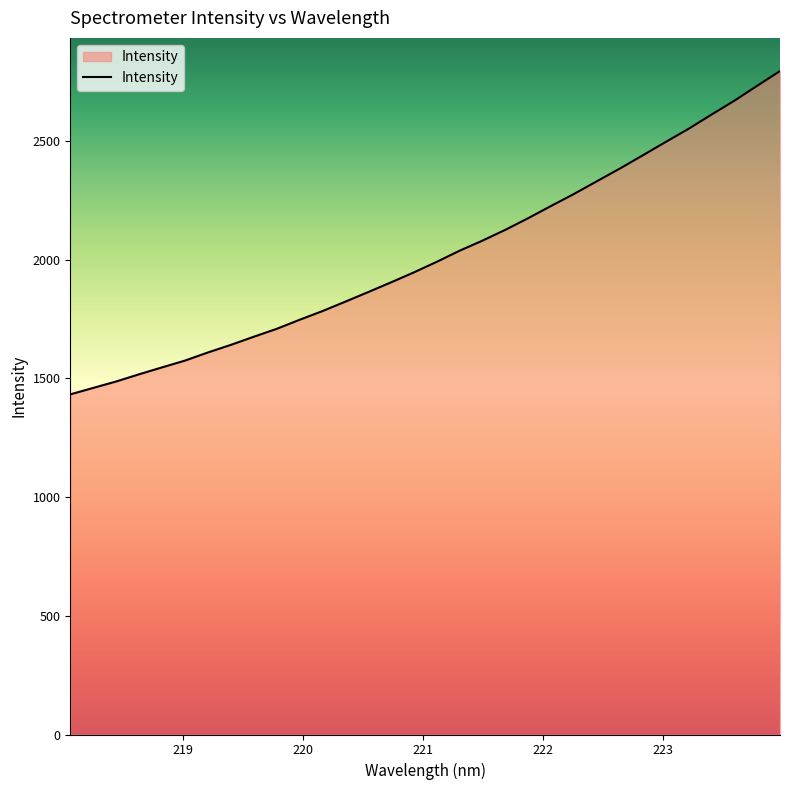

What is the smallest value displayed?

1432.8